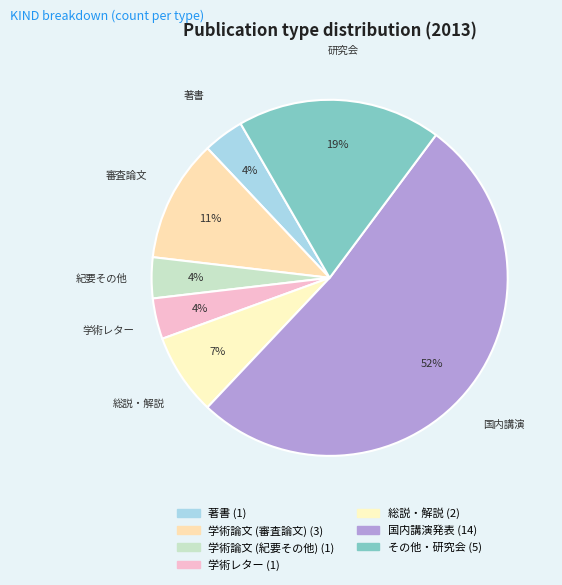

What is the majority slice?

国内講演発表